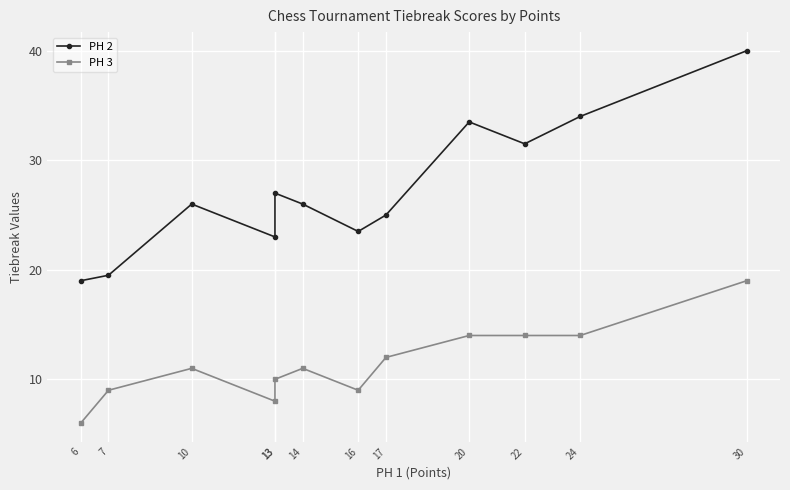

The value of PH 2 at 30 is 40.0. True or false?

True